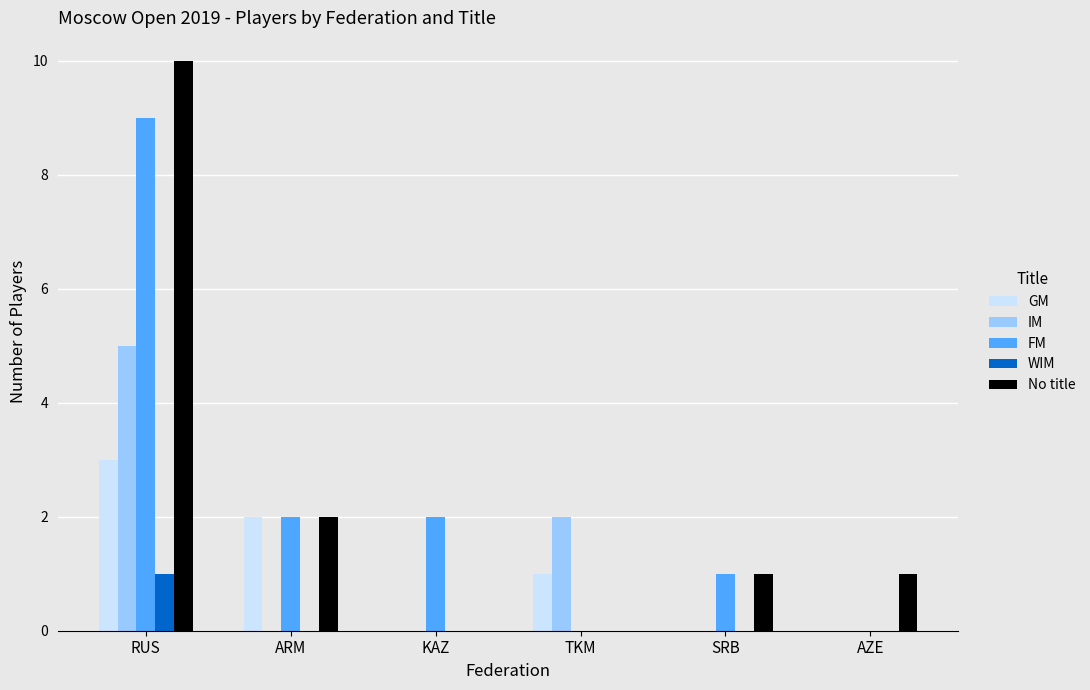

Reading right to left, transcribe all the data shown in this chart.

GM: AZE=0	SRB=0	TKM=1	KAZ=0	ARM=2	RUS=3
IM: AZE=0	SRB=0	TKM=2	KAZ=0	ARM=0	RUS=5
FM: AZE=0	SRB=1	TKM=0	KAZ=2	ARM=2	RUS=9
WIM: AZE=0	SRB=0	TKM=0	KAZ=0	ARM=0	RUS=1
No title: AZE=1	SRB=1	TKM=0	KAZ=0	ARM=2	RUS=10